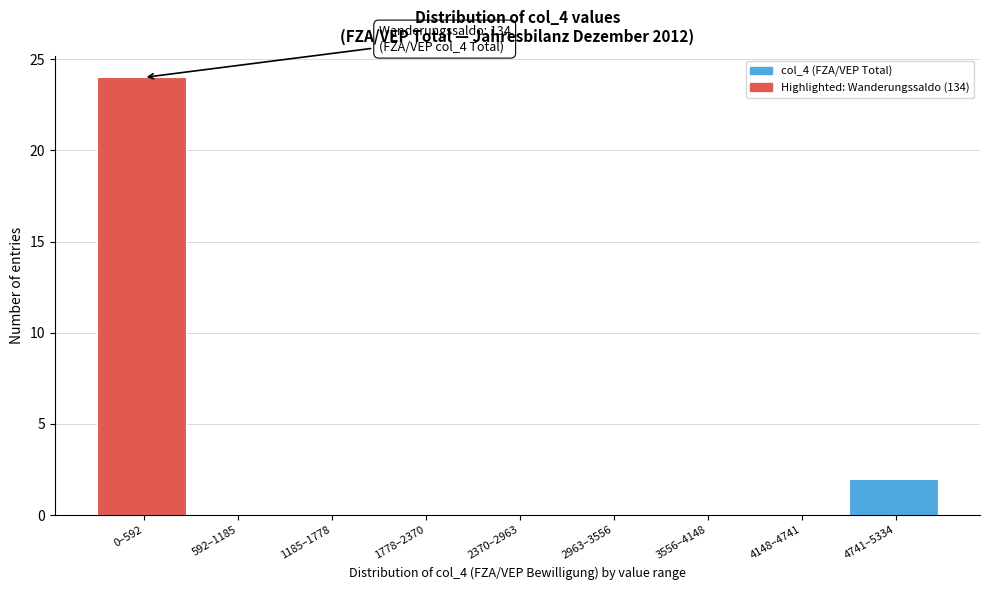

Reading right to left, transcribe all the data shown in this chart.

4741–5334=2	4148–4741=0	3556–4148=0	2963–3556=0	2370–2963=0	1778–2370=0	1185–1778=0	592–1185=0	0–592=24